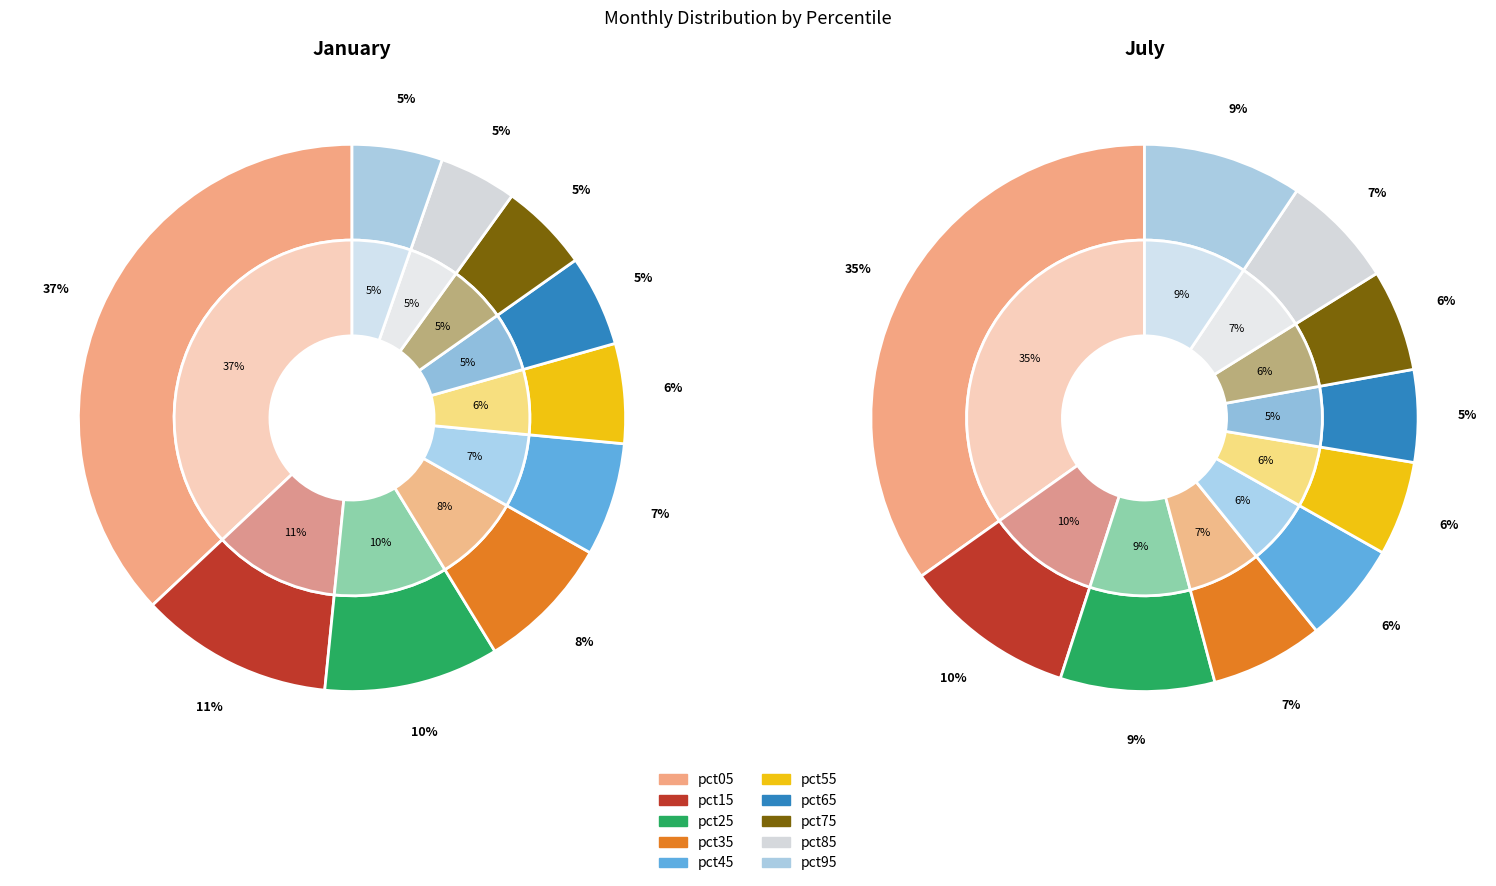

To the nearest percent, what percentage of the pie is pct85?

5%